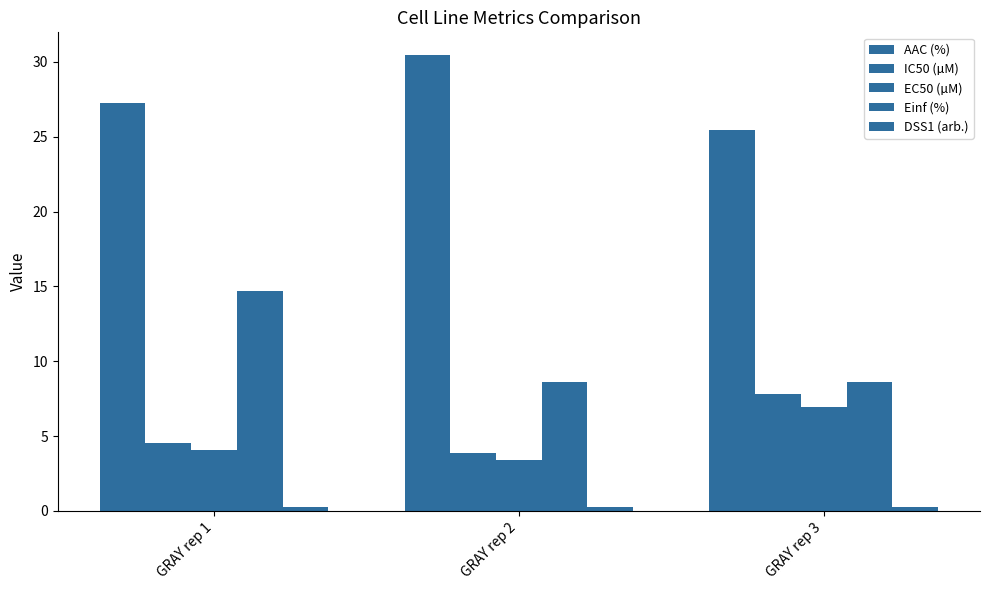

Is it true that EC50 (µM) equals 10.3 at GRAY rep 3?

False